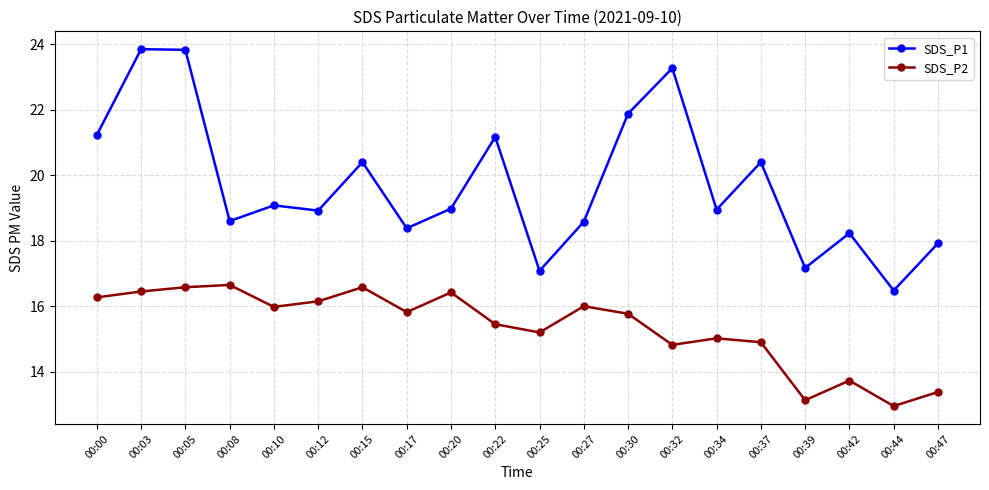

True or false: SDS_P2 and SDS_P1 cross at least once.

False